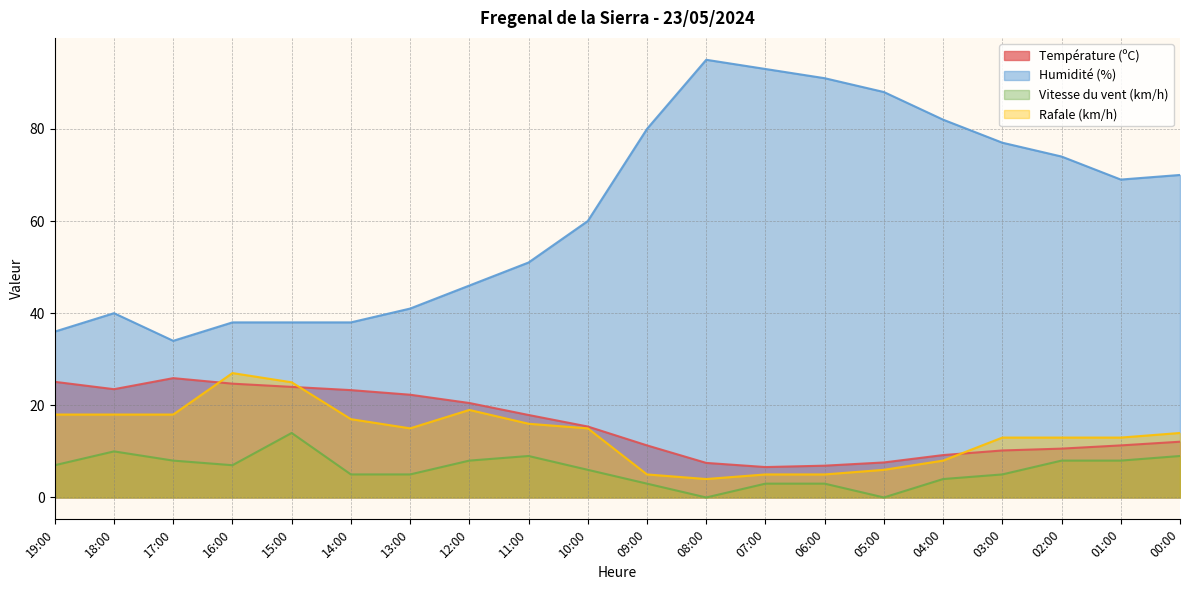

At how many categories does at least one series exceed 3?

20